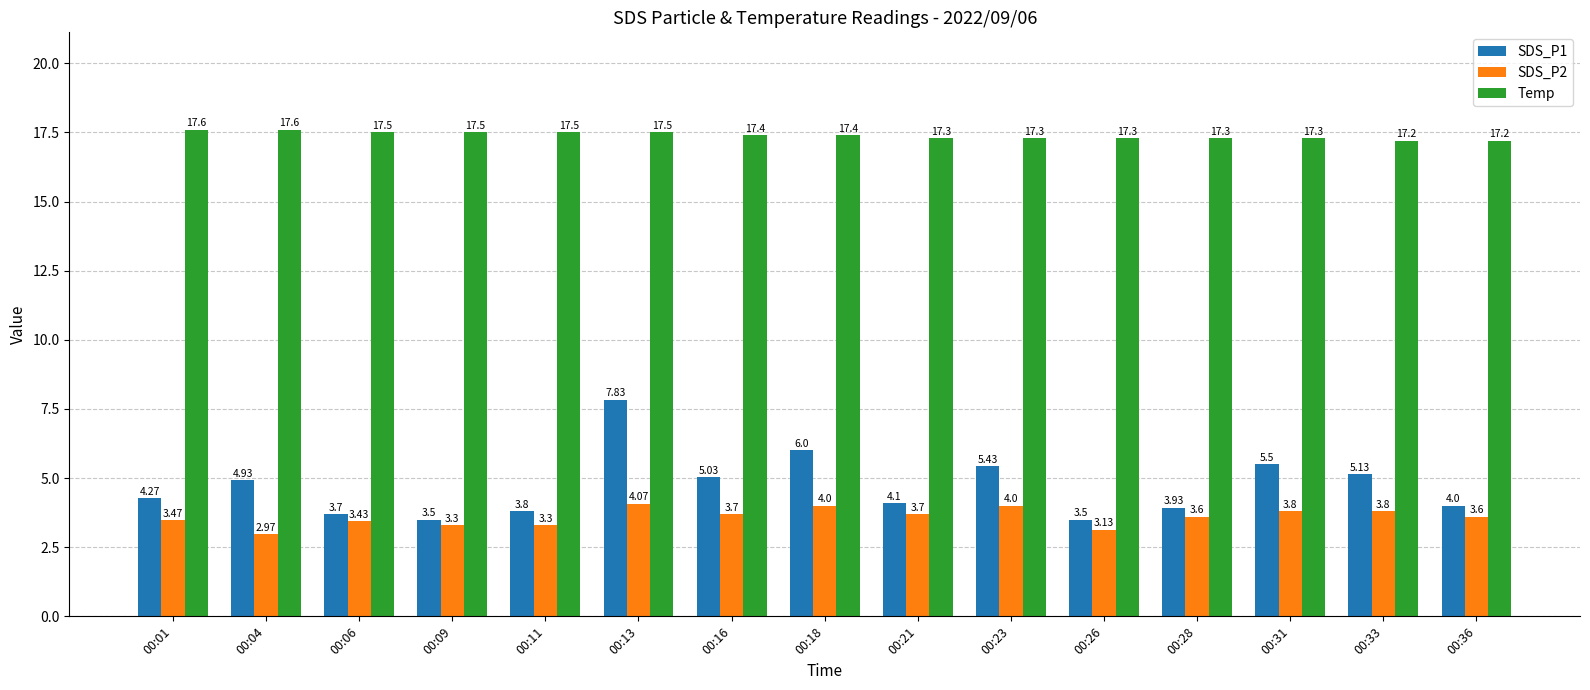

What is the spread (max minus min) of values at 00:36?

13.6